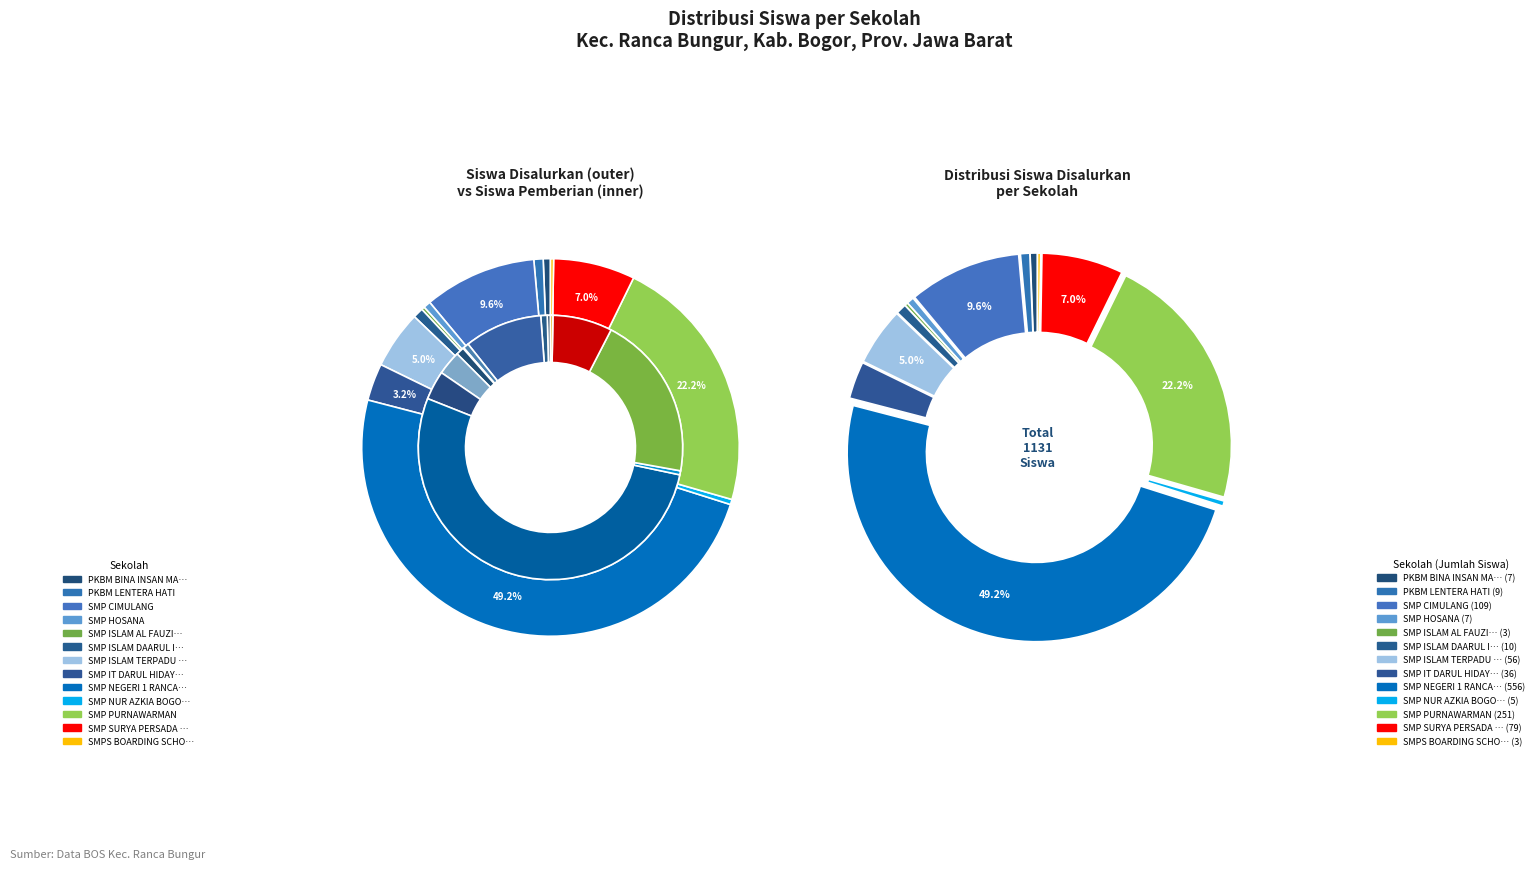

To the nearest percent, what portion does 2 represent?

10%